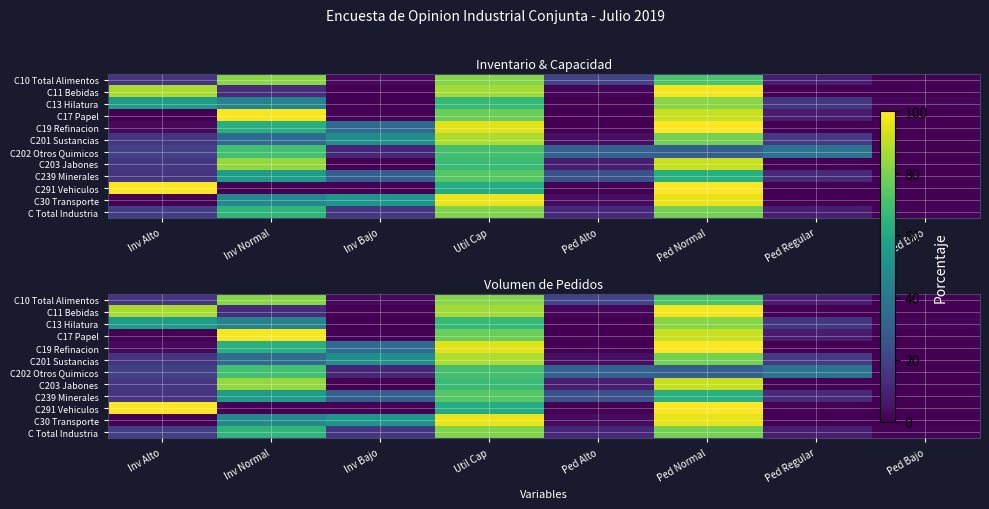

Rank the series at Ped Bajo from highest to lowest value.

C13 Hilatura, C Total Industria, C291 Vehiculos, C10 Total Alimentos, C17 Papel, C11 Bebidas, C19 Refinacion, C201 Sustancias, C202 Otros Quimicos, C203 Jabones, C239 Minerales, C30 Transporte